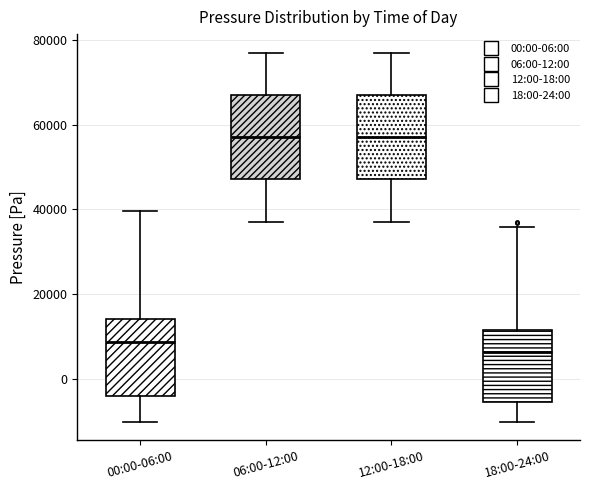

Which box has the lowest median line?

18:00-24:00